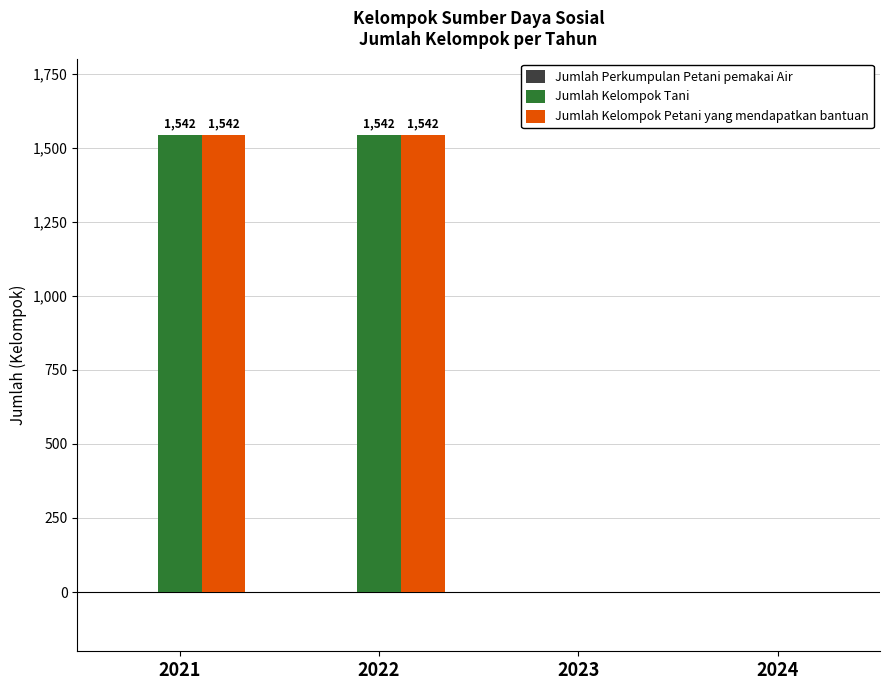

What is the greatest value displayed?

1542